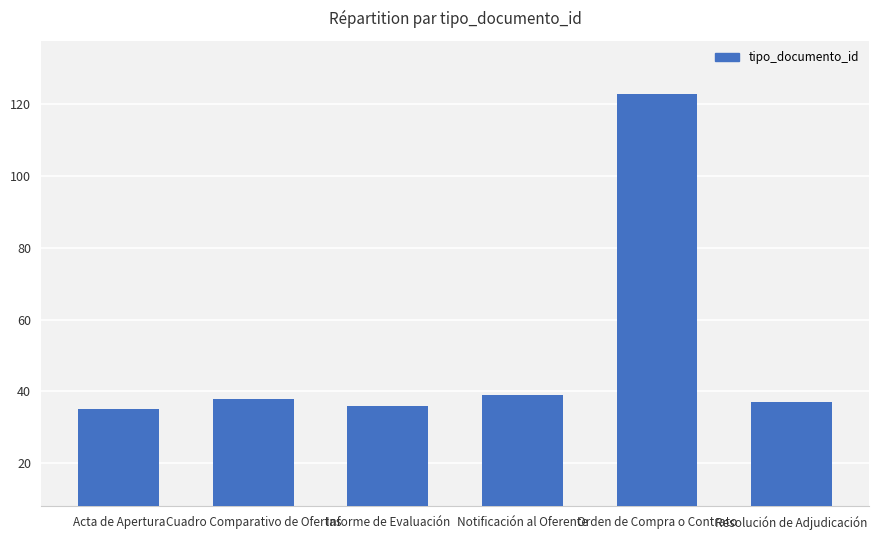

What is the difference between the values at Resolución de Adjudicación and Cuadro Comparativo de Ofertas?

1